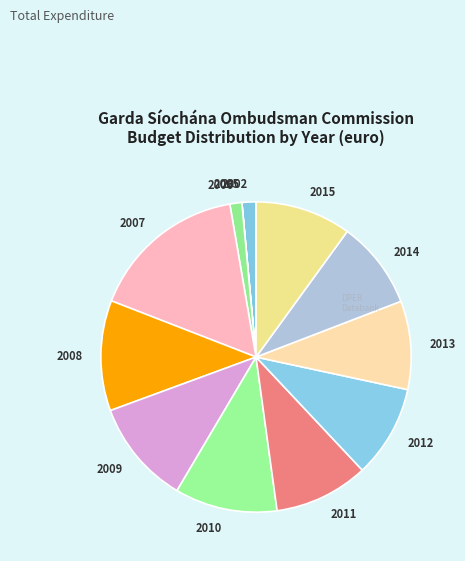

Is it true that 2014 is 9% of the pie?

True